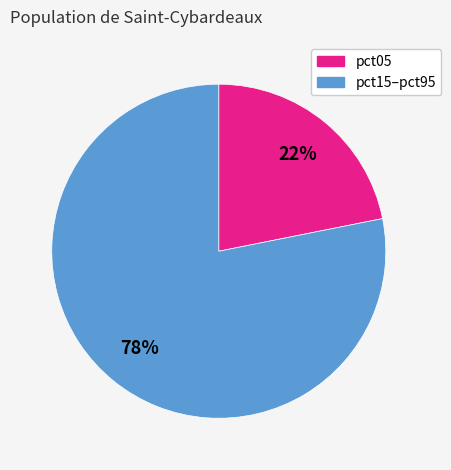

Count the number of slices in the pie.

2